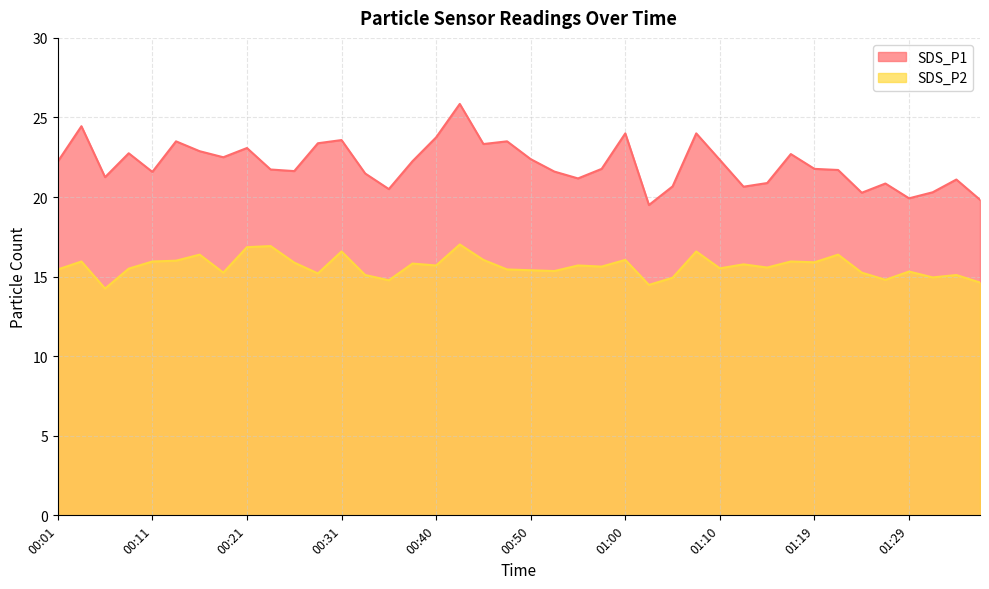

What is the difference between the maximum and minimum values in the SDS_P1 series?

6.4